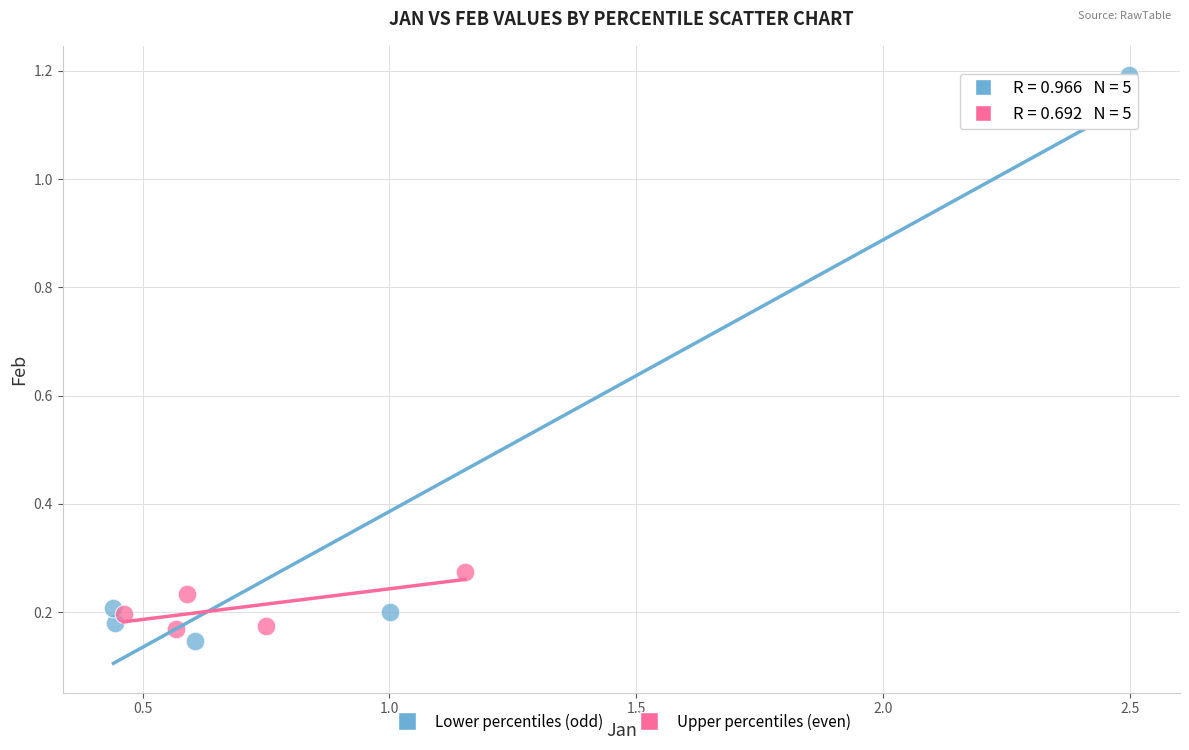

Which series contains the highest Y value?

Lower percentiles (odd)